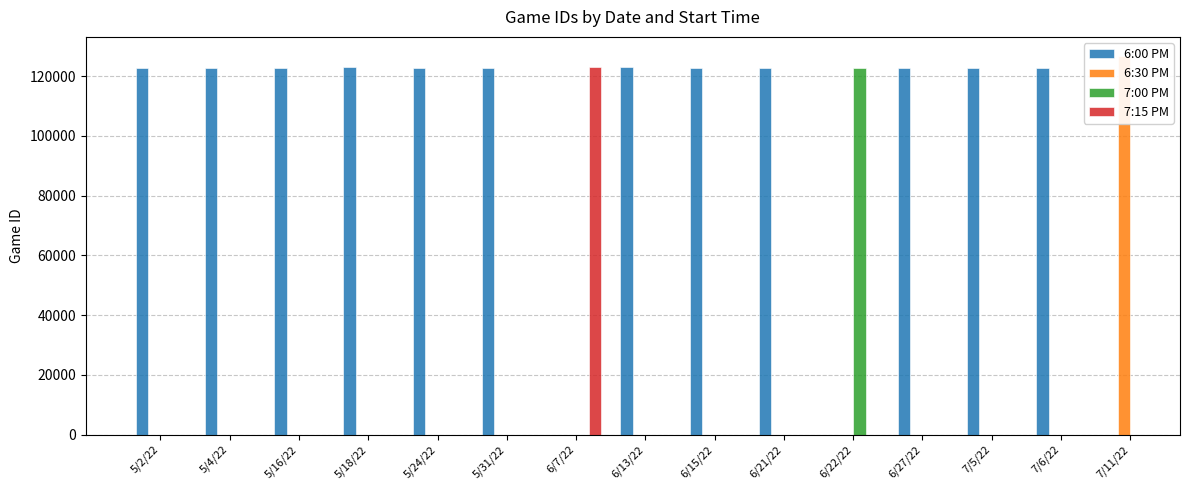

What is the average value of the 6:00 PM series?

122851